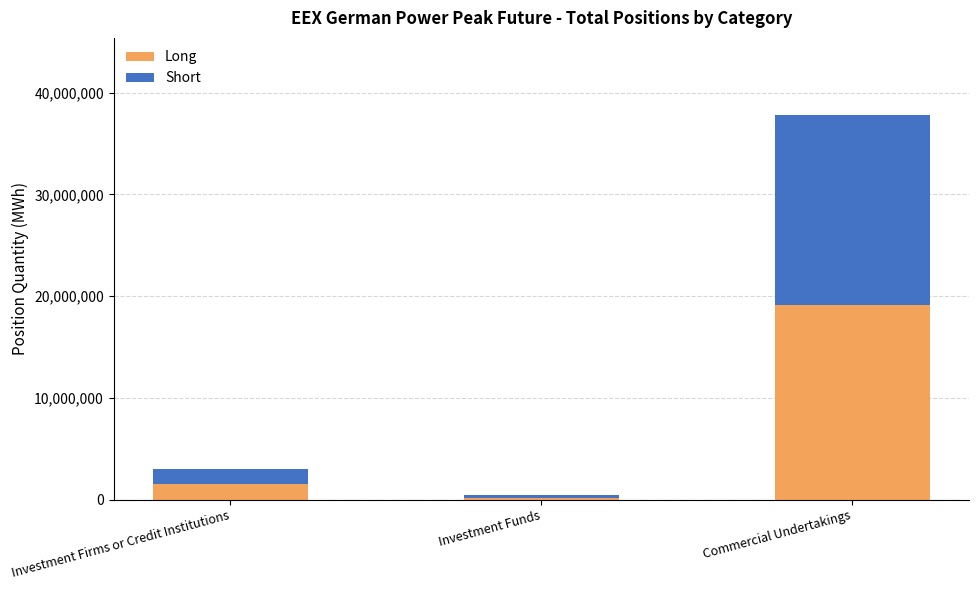

What is the difference between the second highest and minimum values in the Long series?

1317876